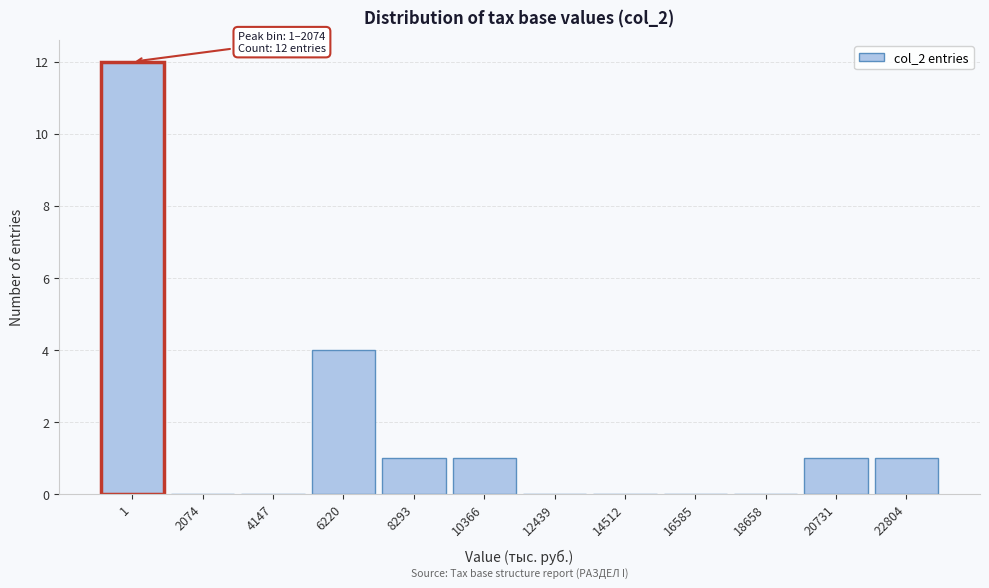

Reading left to right, transcribe all the data shown in this chart.

1=12	2074=0	4147=0	6220=4	8293=1	10366=1	12439=0	14512=0	16585=0	18658=0	20731=1	22804=1